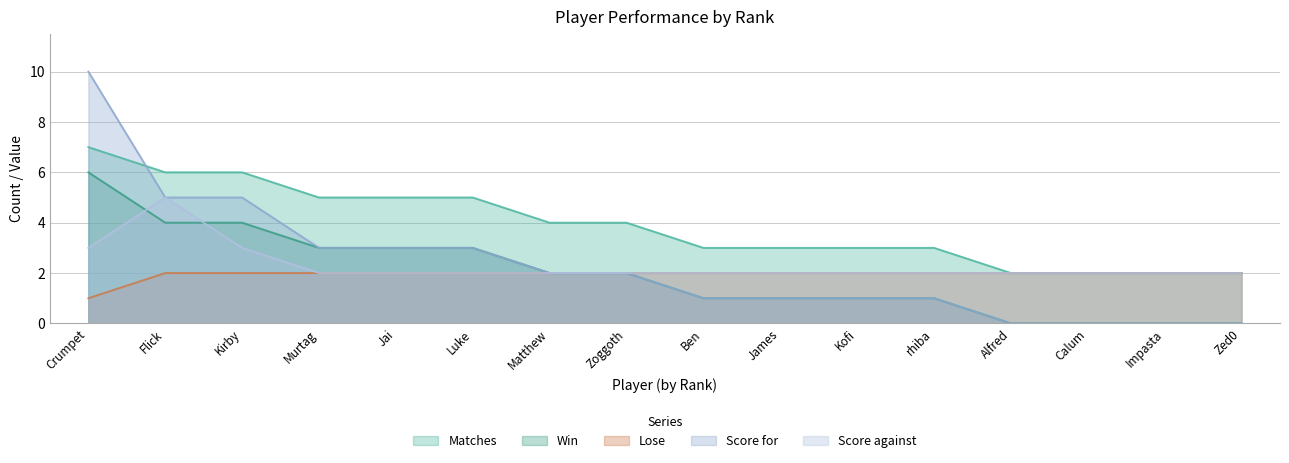

True or false: Score for has more than 2 points higher than both neighbors.

False